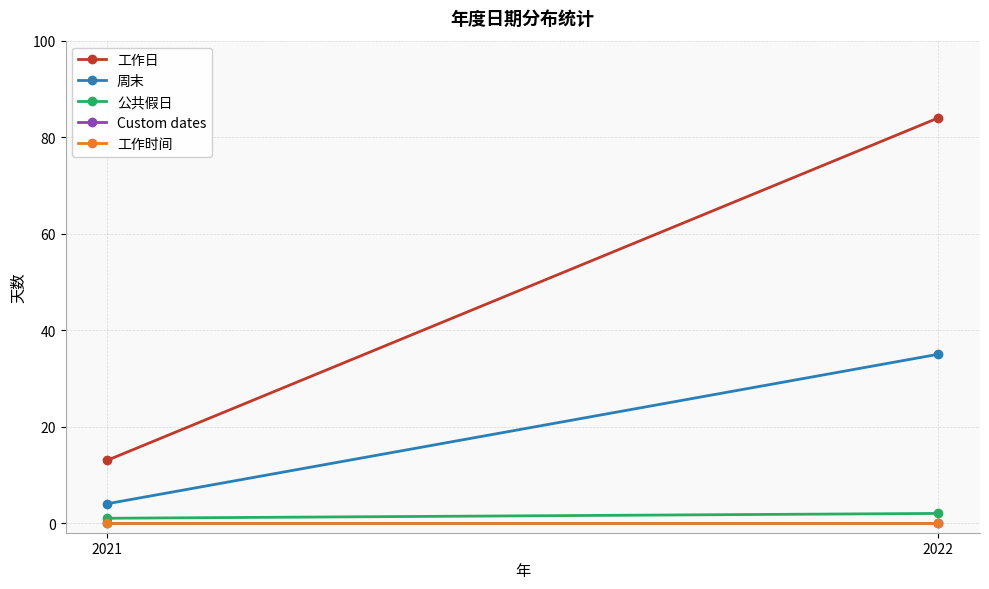

How many categories are shown in the chart?

2